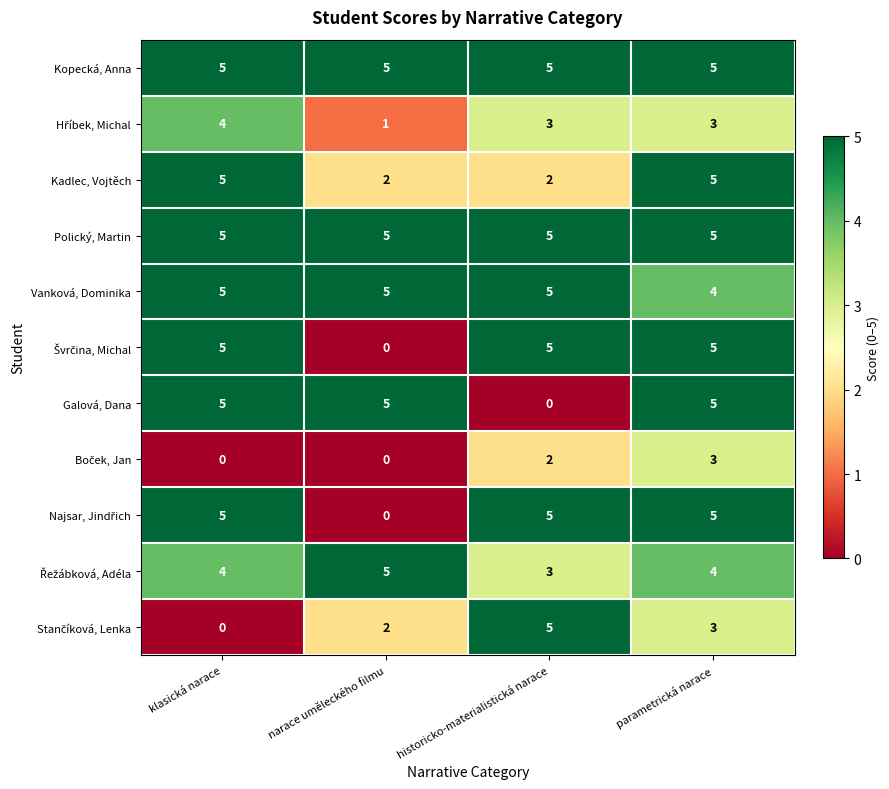

What is the sum of the Polický, Martin values at parametrická narace and klasická narace?

10